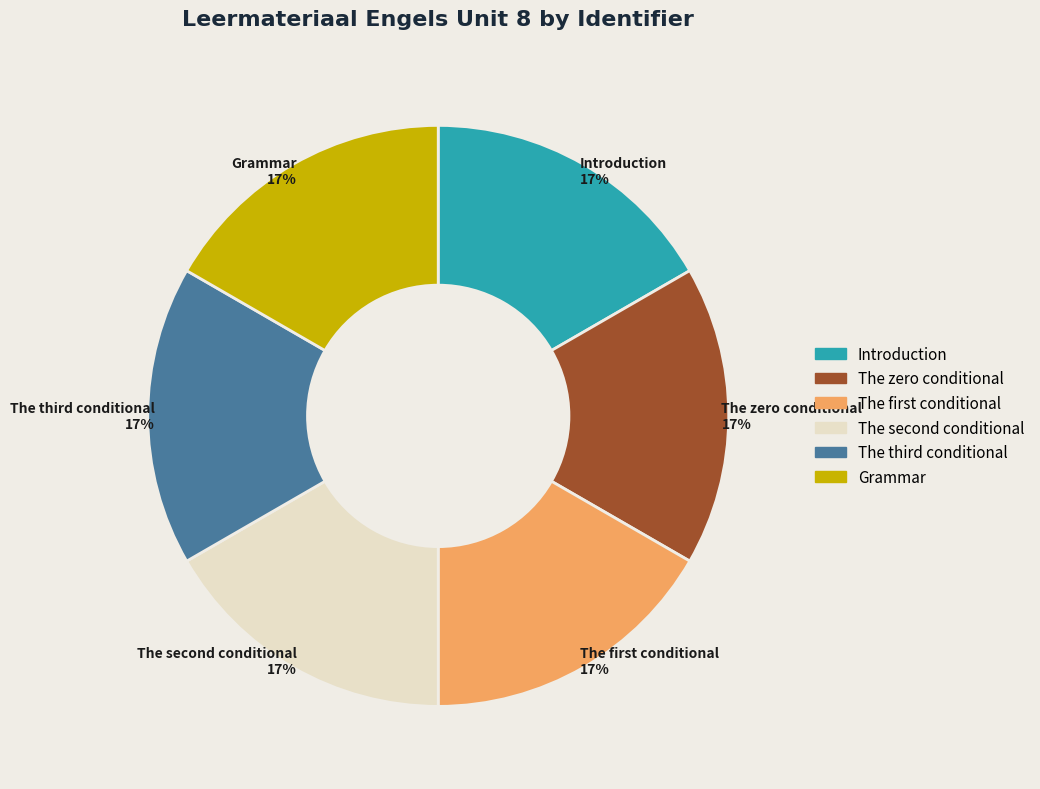

The Grammar slice represents 4% of the pie. True or false?

False